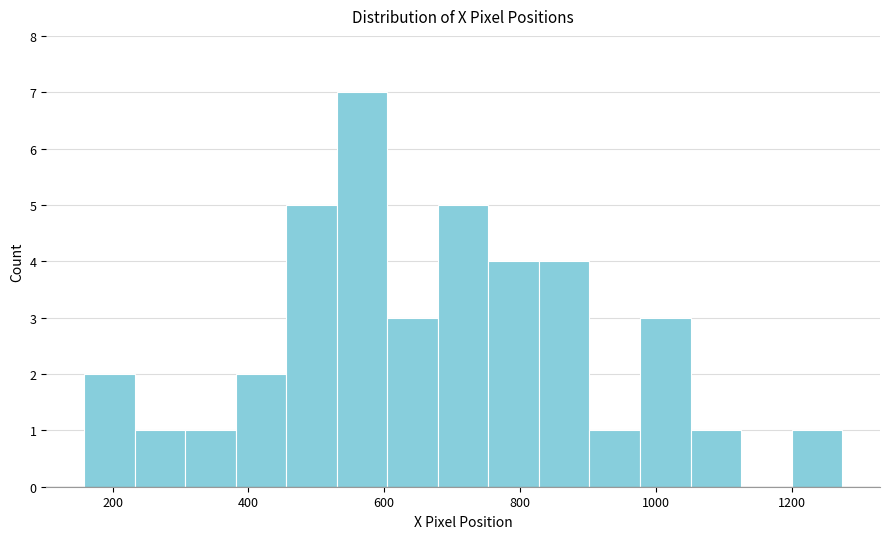

Around what value on the x-axis is the tallest bar? Give the approximate position of its centre, as read against the axis.

560